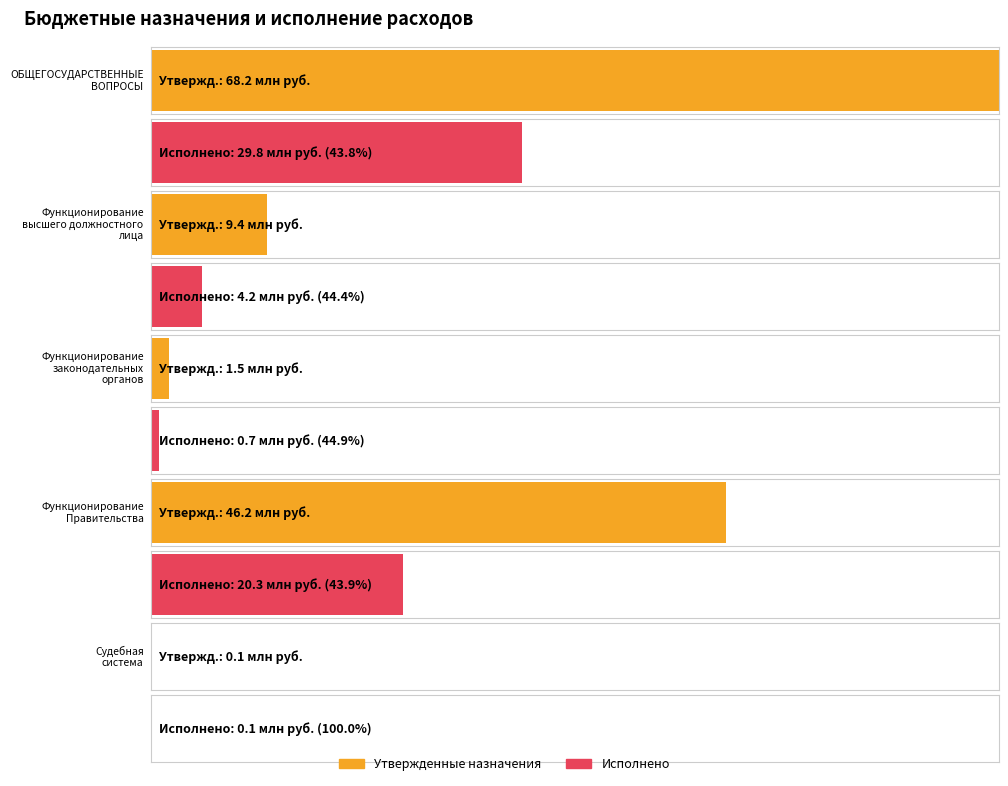

At which label is Approved (consolidated budget) closest to 34120248?

Функционирование
Правительства